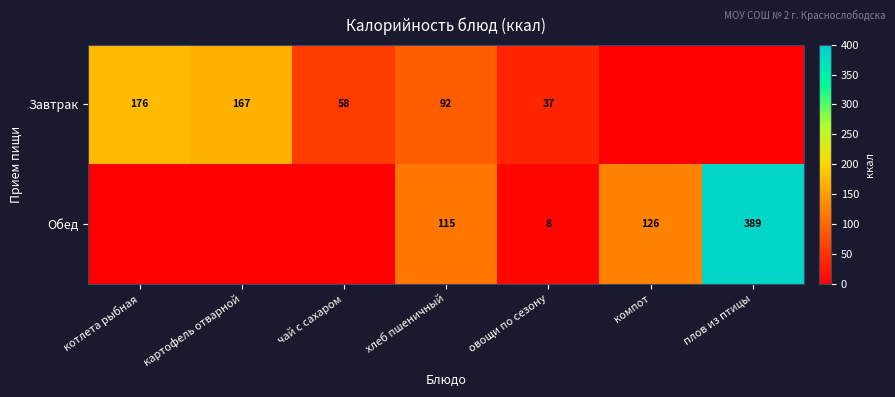

What is the difference between the Обед values at овощи по сезону and компот?

118